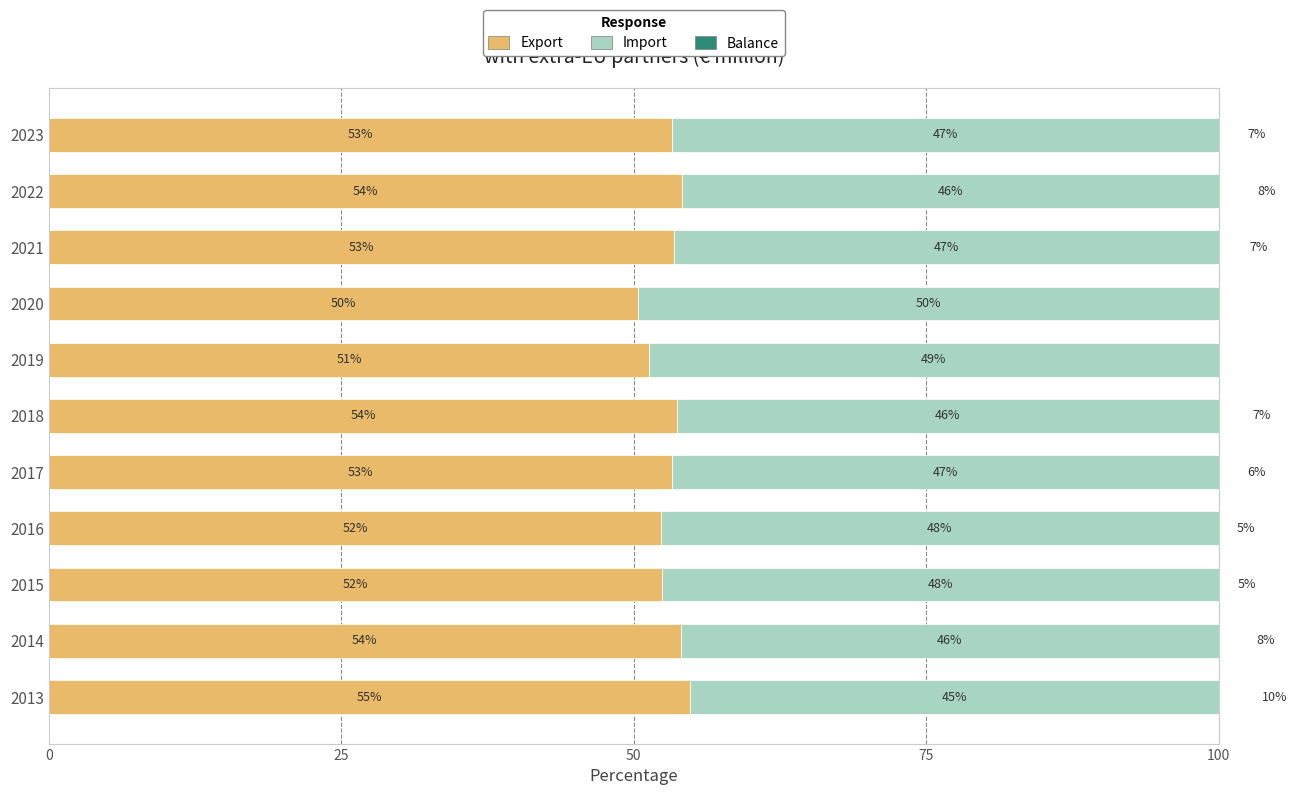

List the series in order of their peak value, lowest first.

Balance, Import, Export